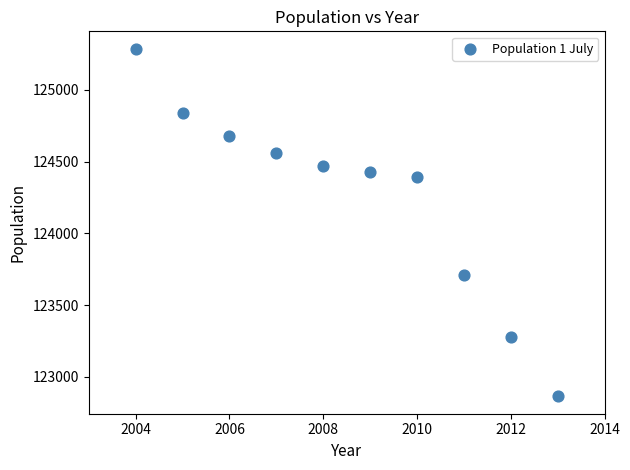

What is the average X value?

2008